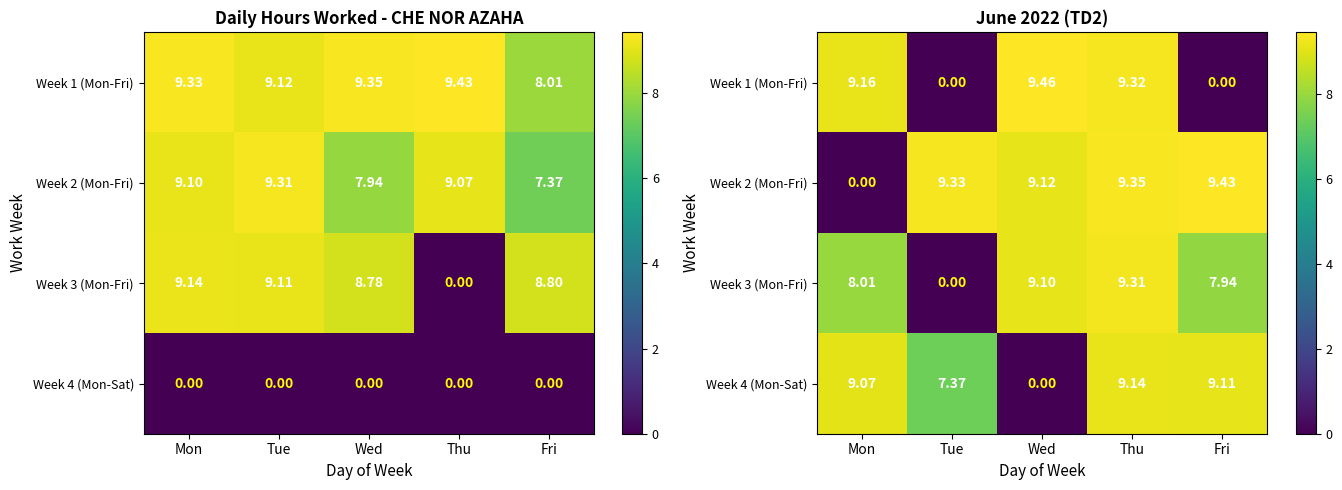

List the series in order of their peak value, lowest first.

Week 4 (Mon-Sat), Week 3 (Mon-Fri), Week 2 (Mon-Fri), Week 1 (Mon-Fri)